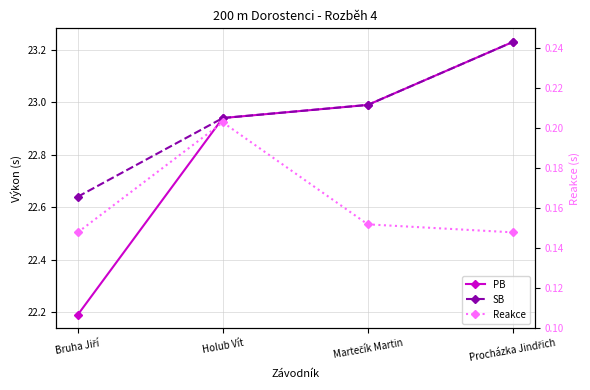

Is this an area chart (filled region under the line)?

No